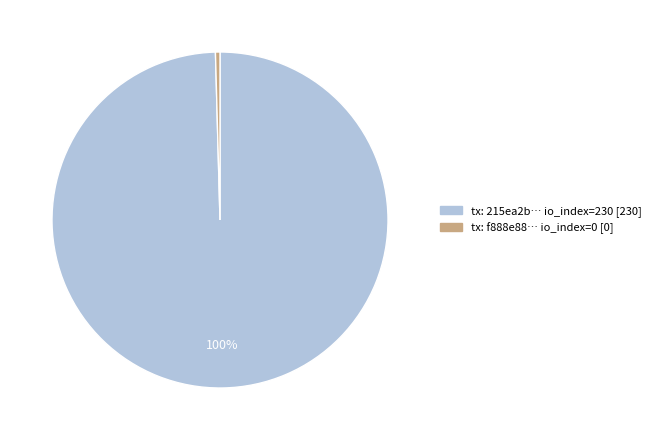

To the nearest percent, what is the average slice percentage?

50%